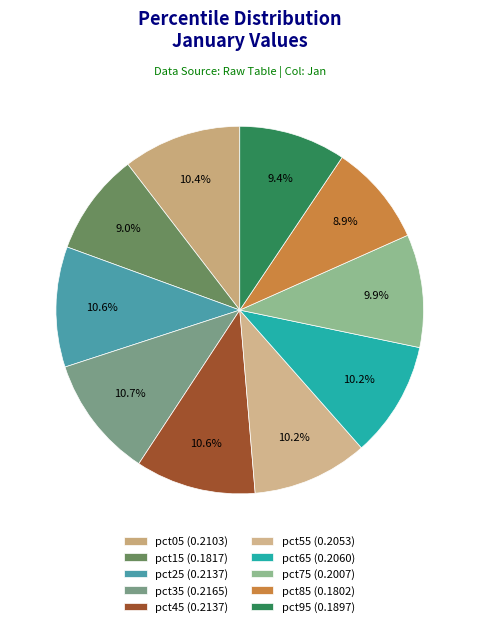

How many slices are in this pie chart?

10